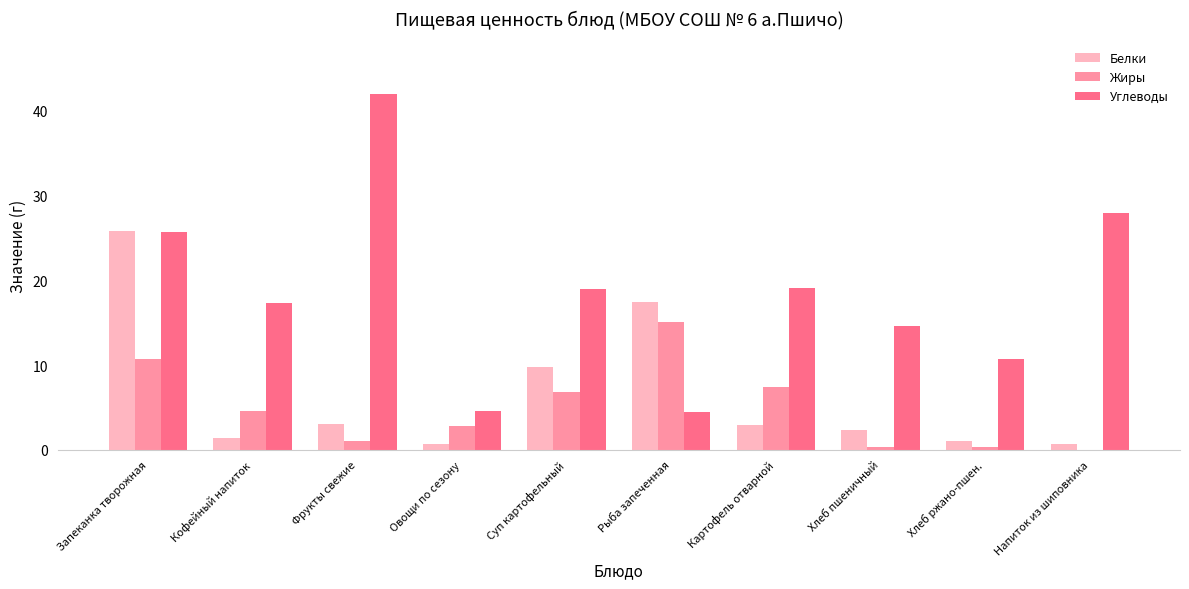

What is the spread (max minus min) of values at Хлеб ржано-пшен.?

10.4